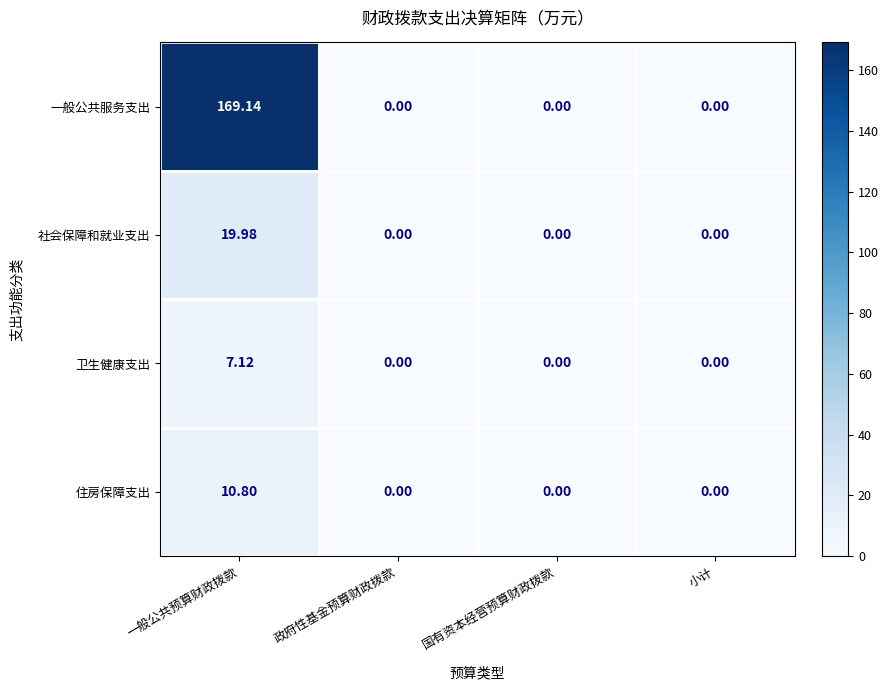

How many data points in 住房保障支出 are above 0?

1